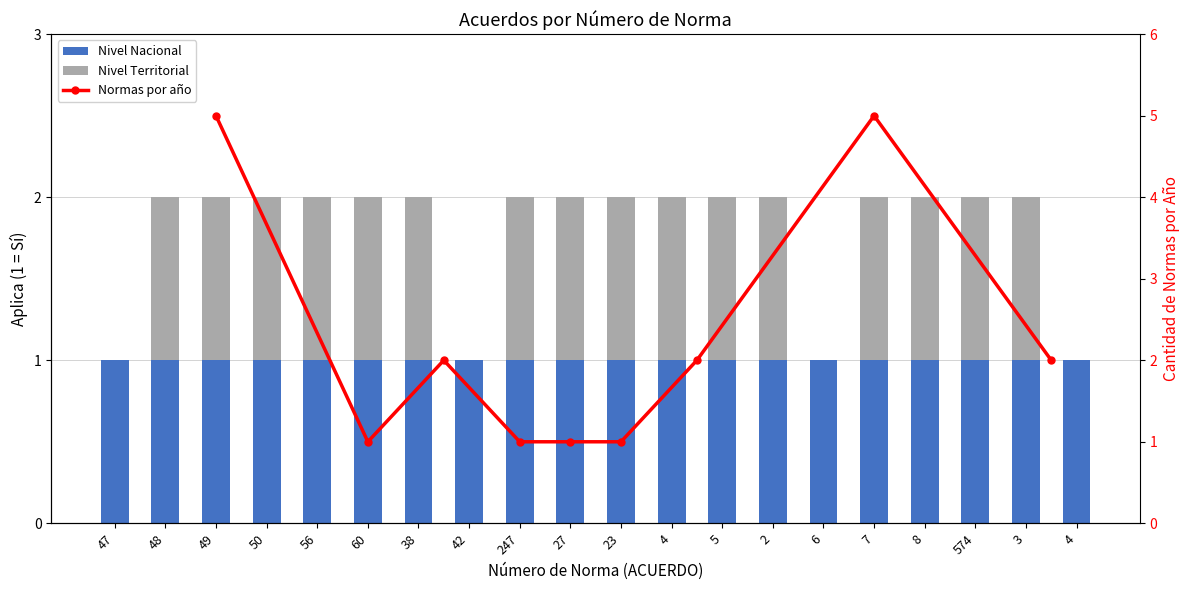

What is the difference between the second highest and second lowest values?

1